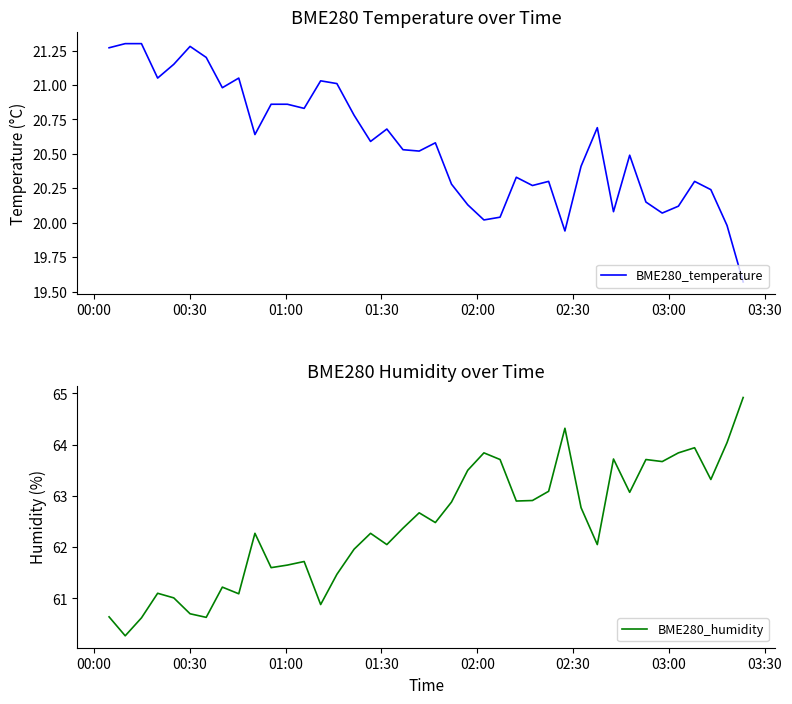

What is the difference between the maximum and minimum values in the BME280_humidity series?

4.6